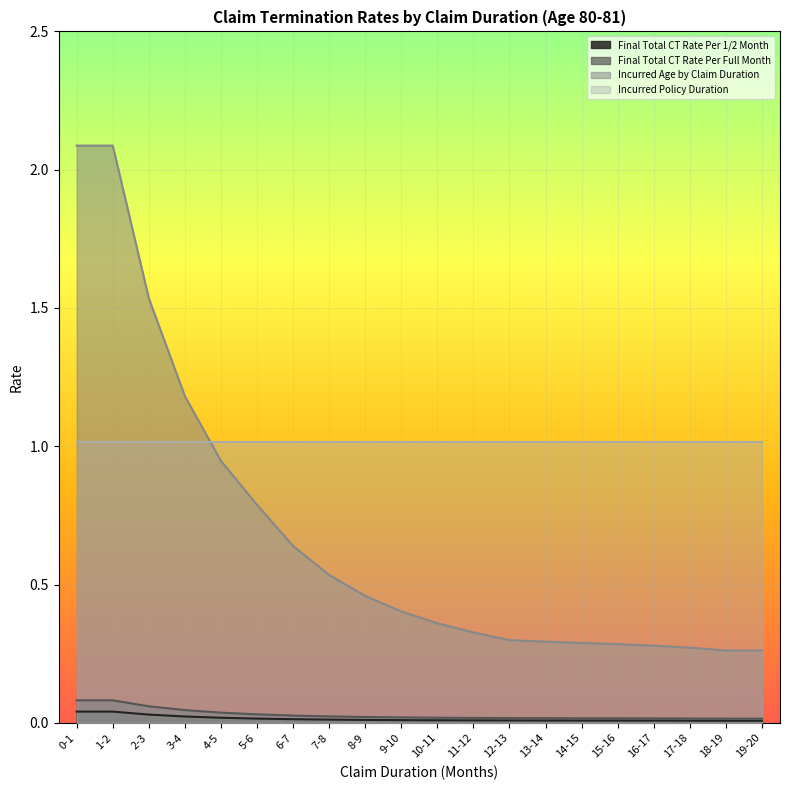

True or false: Incurred Age by Claim Duration has more than 2 interior local peaks.

False